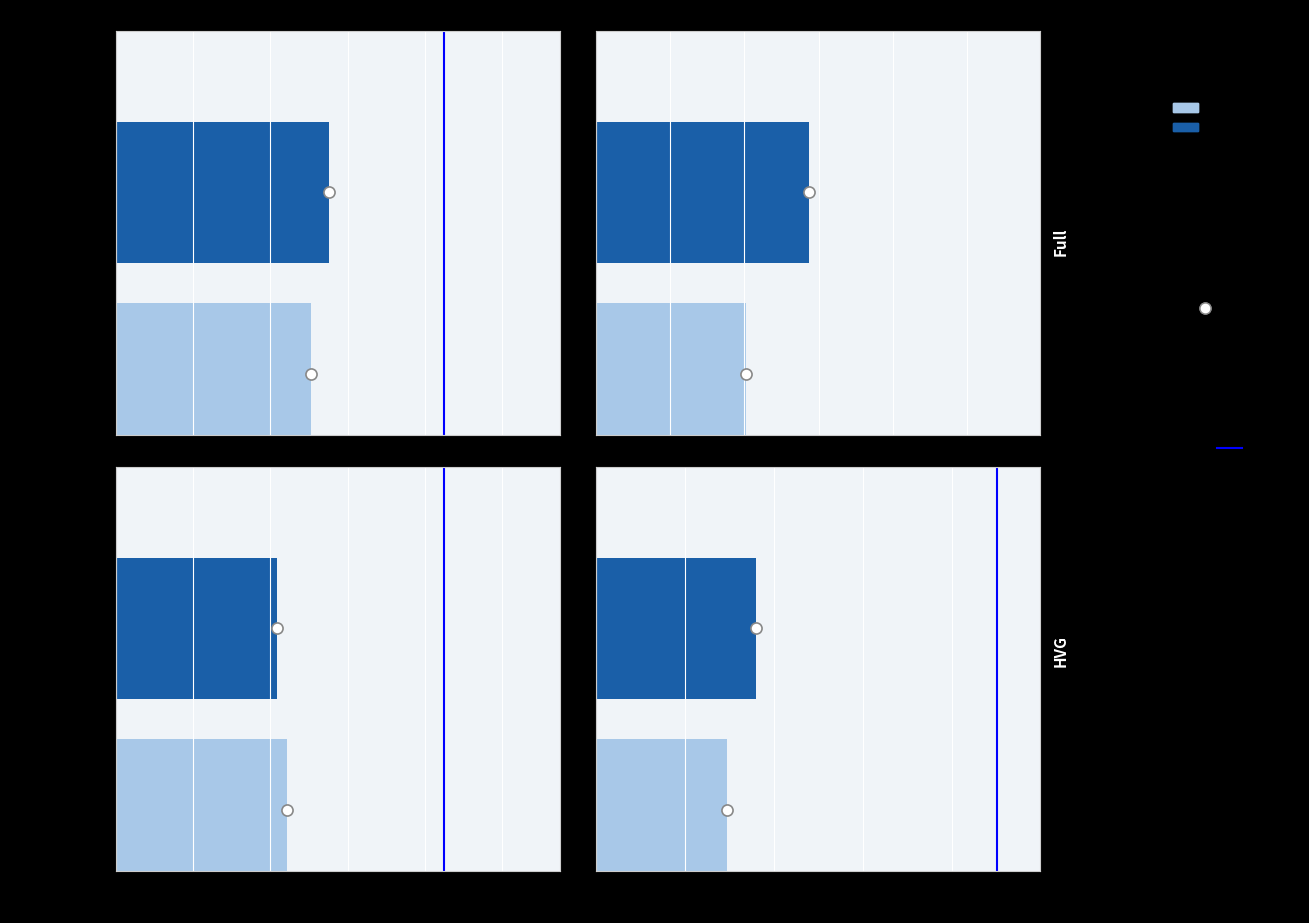

What is the sum of all values?

1